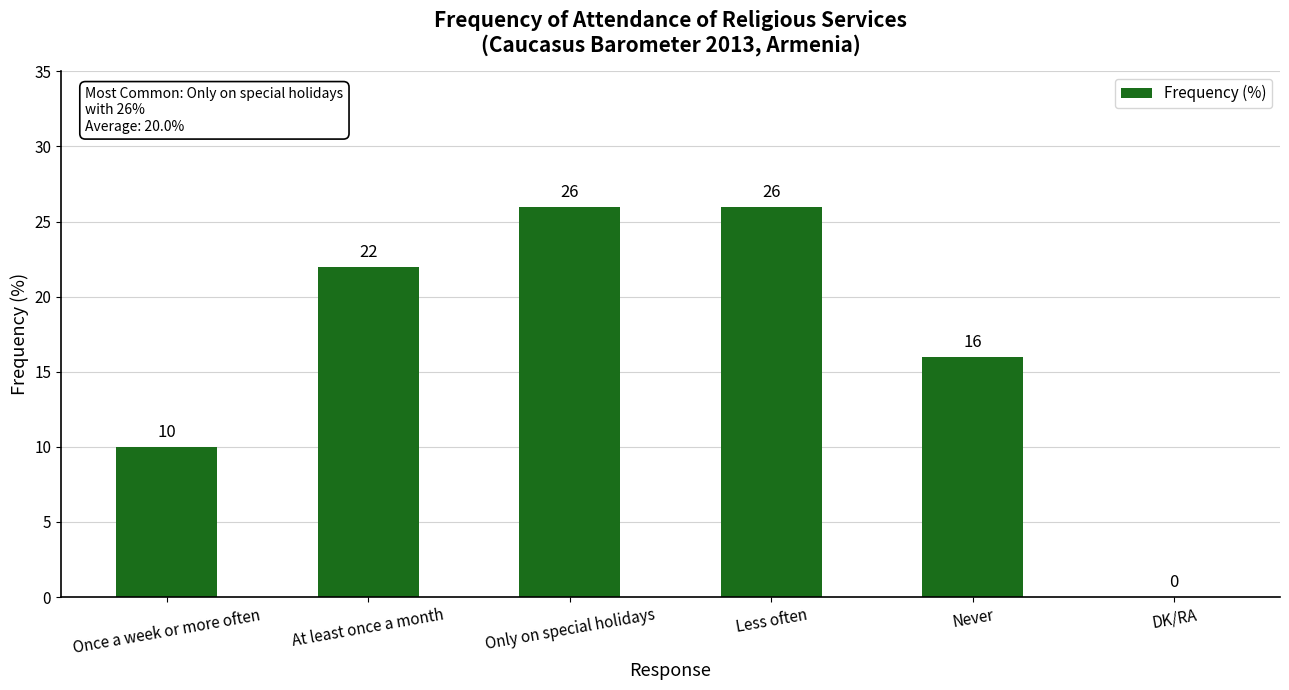

Which has a higher value, Less often or Never?

Less often